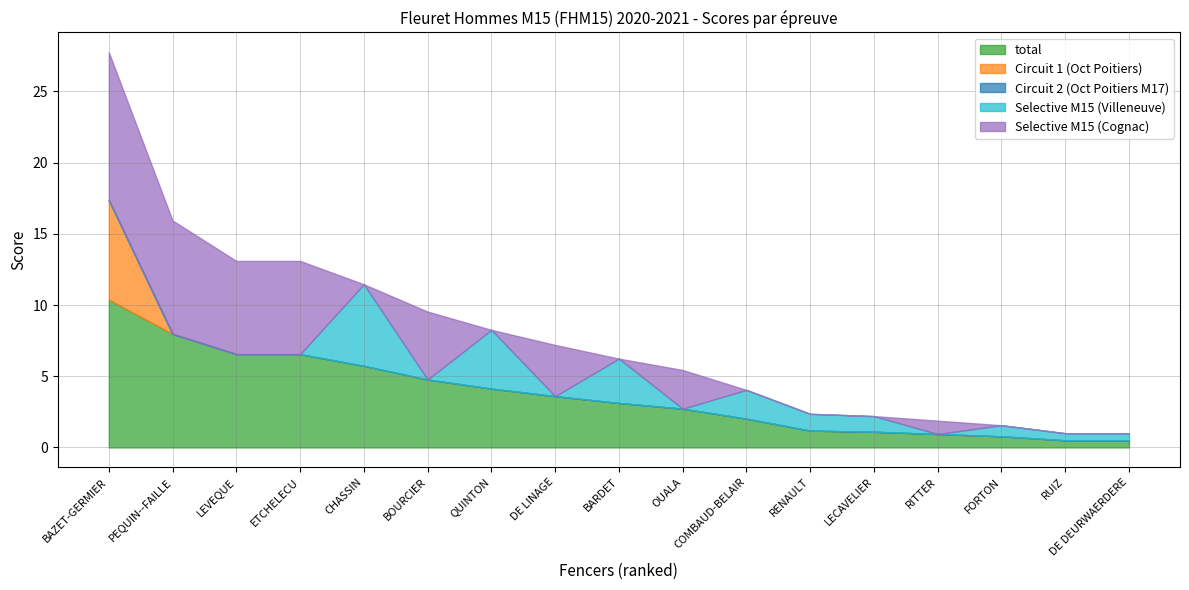

What is the value of the total point at the 11th from the left?

2.0